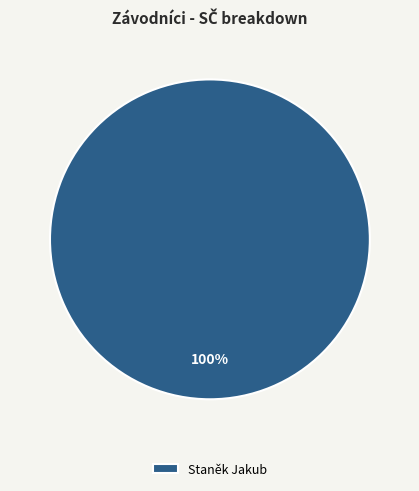

Is there any slice that represents more than half of the pie?

Yes